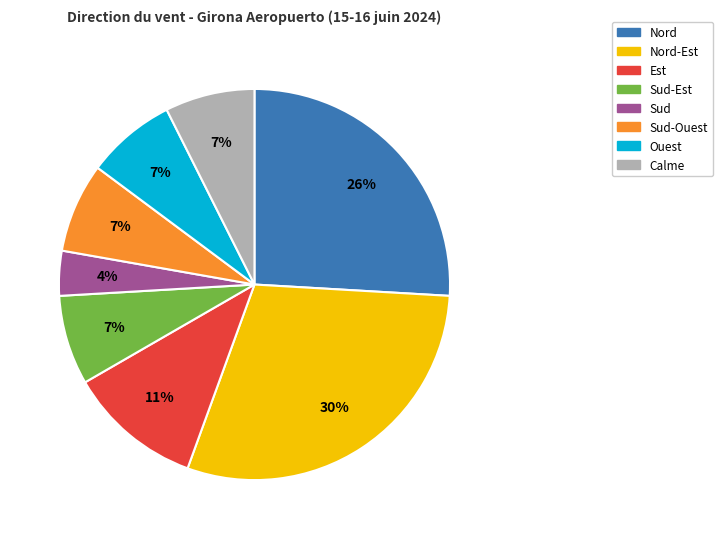

Does any single category account for the majority?

No